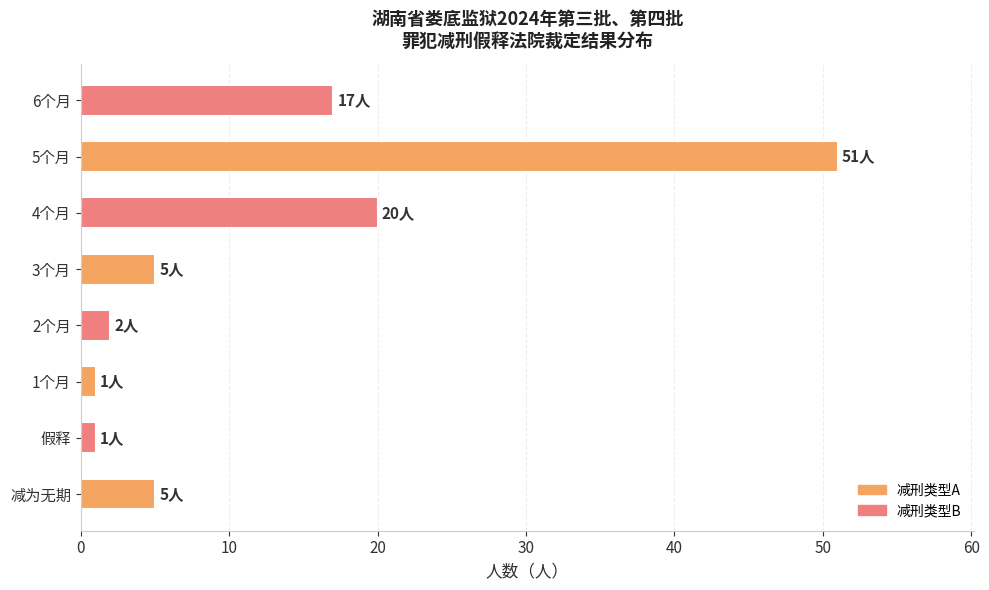

What is the average value?

13